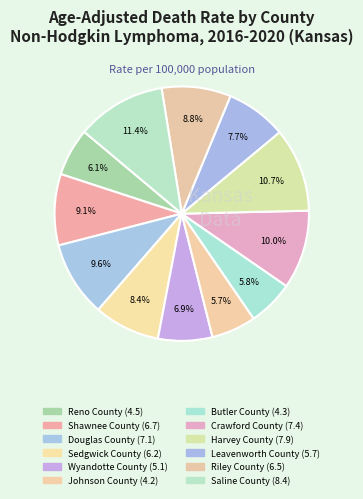

What percentage is the Shawnee County slice, to the nearest percent?

9%